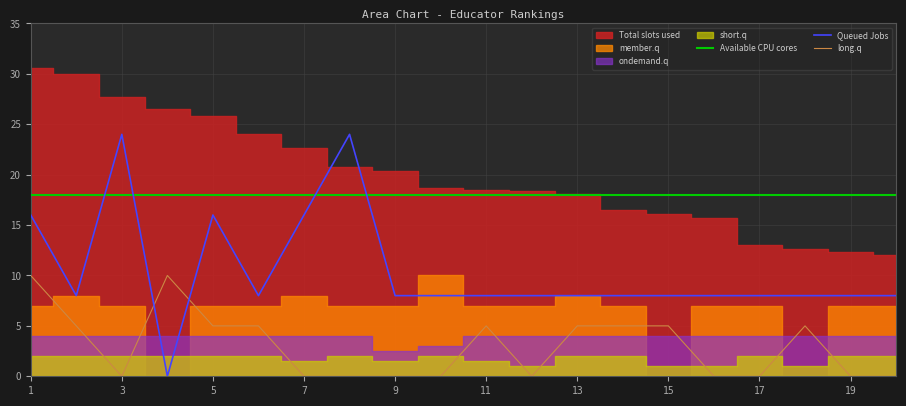

What is the difference between the maximum and minimum values in the short.q series?

1.0